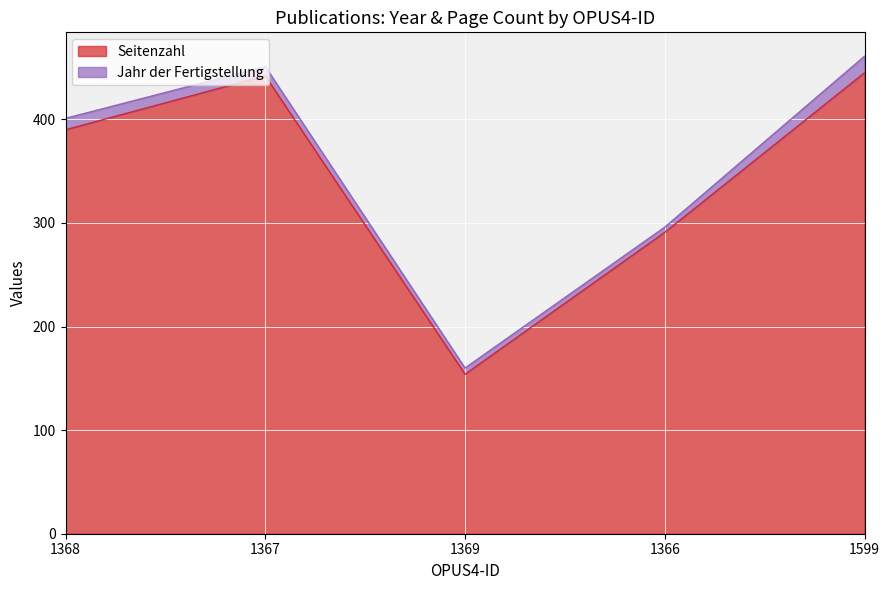

What is the difference between the maximum and minimum values?

291